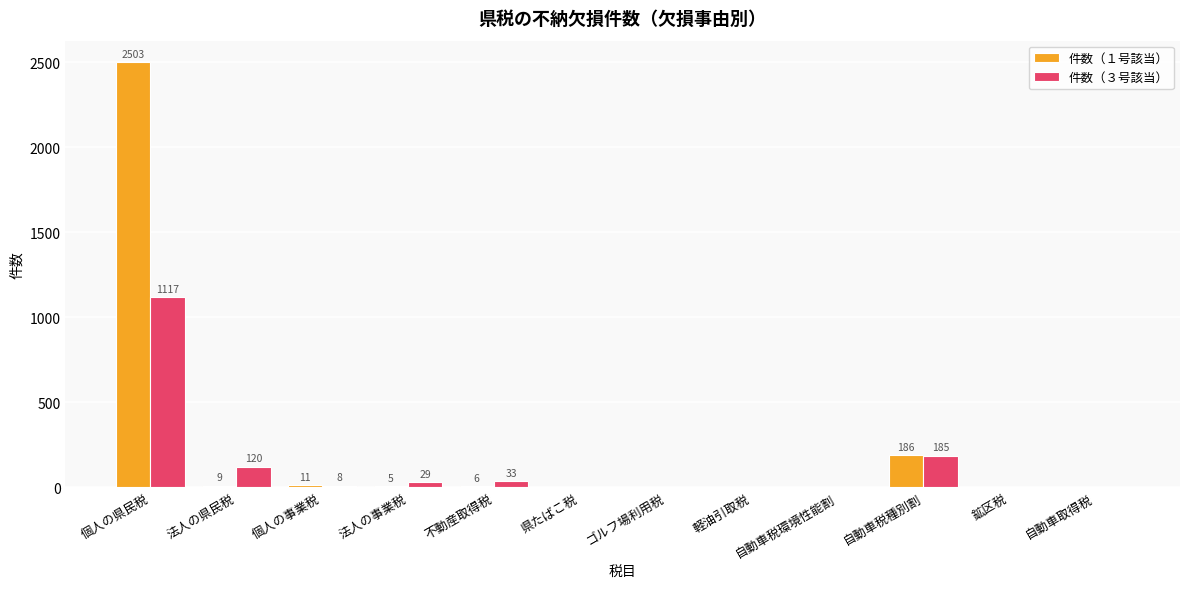

True or false: 件数（１号該当） has a value of 1108 at 鉱区税.

False